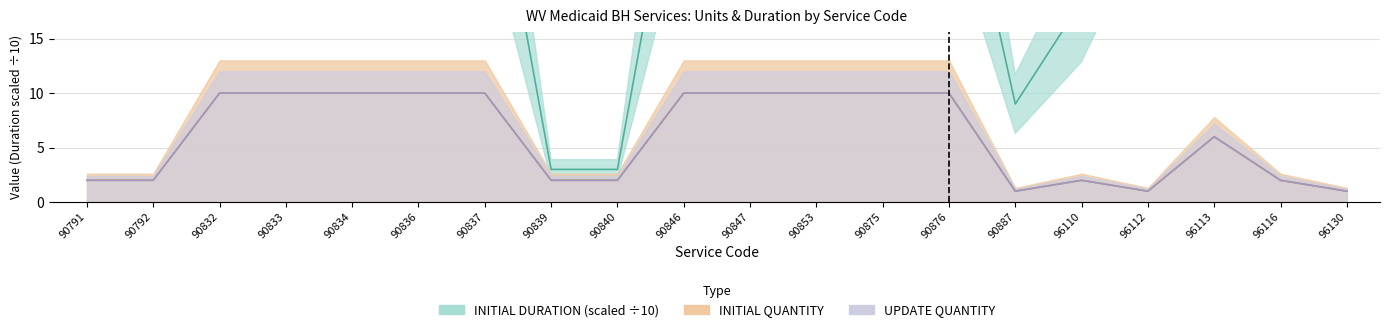

What are all the series names shown in the legend?

INITIAL QUANTITY, INITIAL DURATION, UPDATE QUANTITY